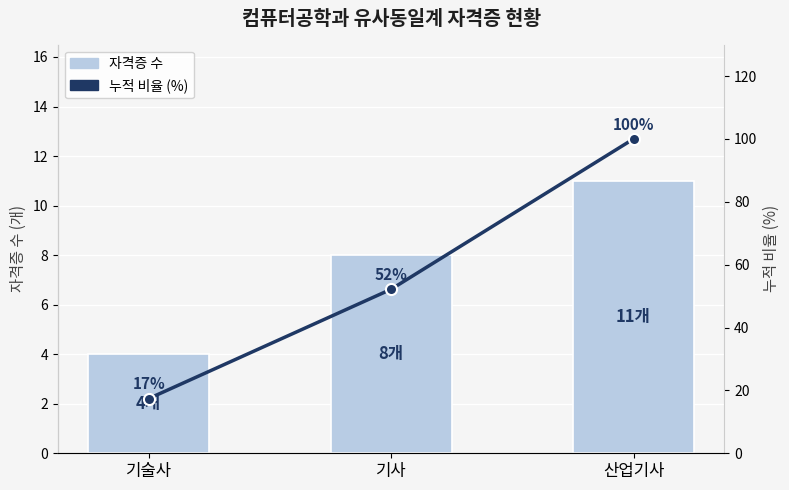

Reading left to right, what are all the values shown in this chart?

자격증 수: 기술사=4.0	기사=8.0	산업기사=11.0
누적 비율 (%): 기술사=17.4	기사=52.2	산업기사=100.0